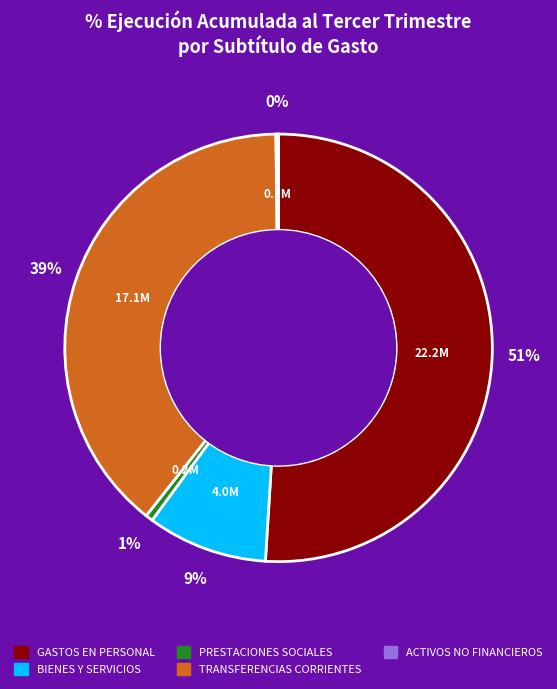

True or false: GASTOS EN PERSONAL accounts for 51% of the total.

True